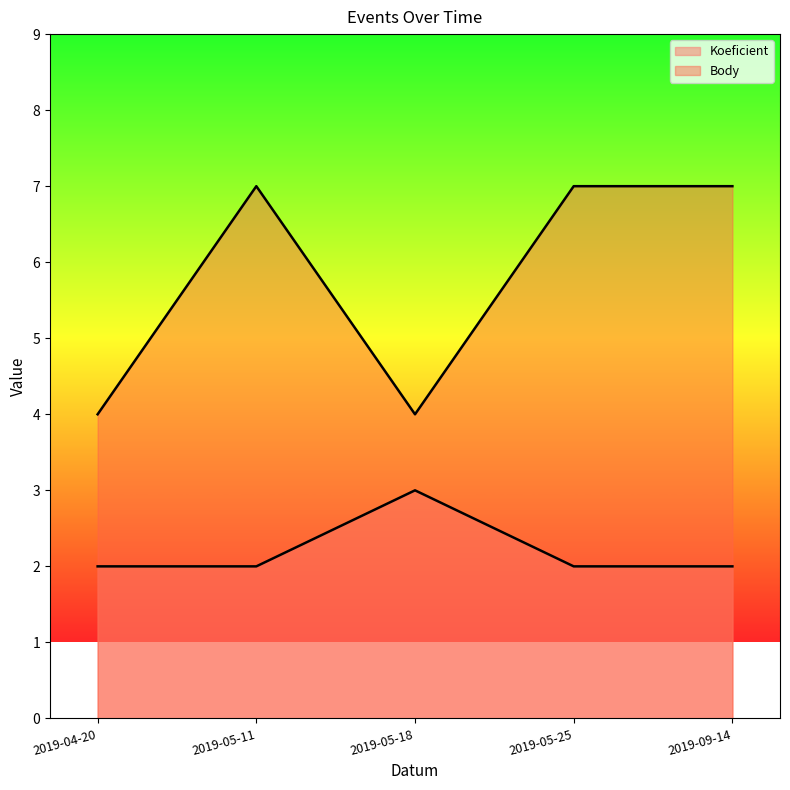

True or false: Body has more than 2 points higher than both neighbors.

False